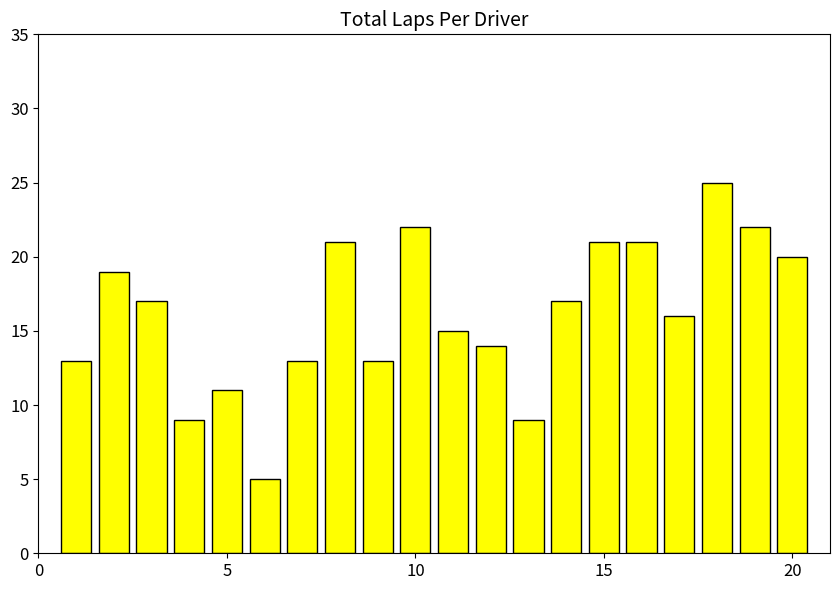

Count the number of data series in this chart.

1